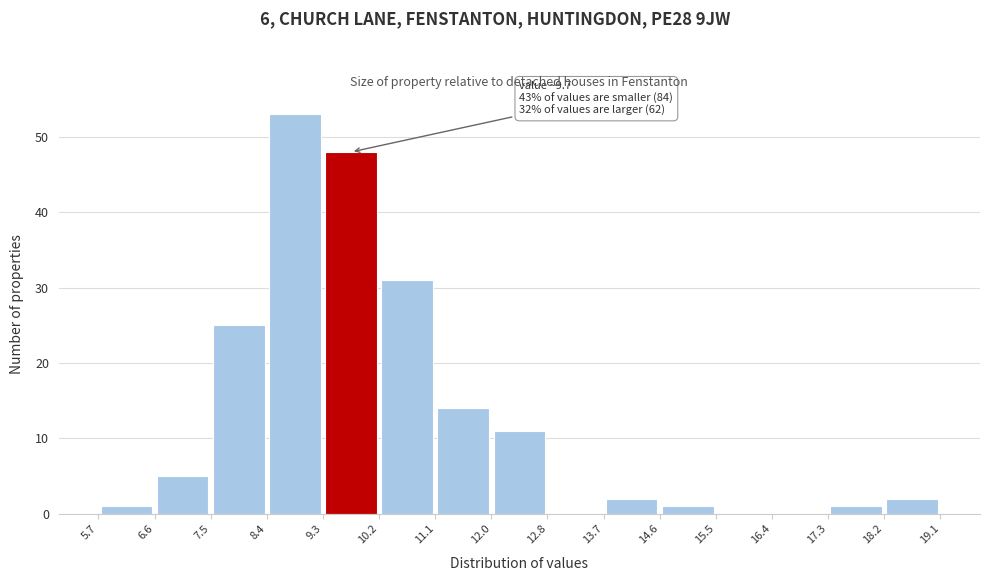

Which range on the x-axis has the tallest bar?

8.4 to 9.3